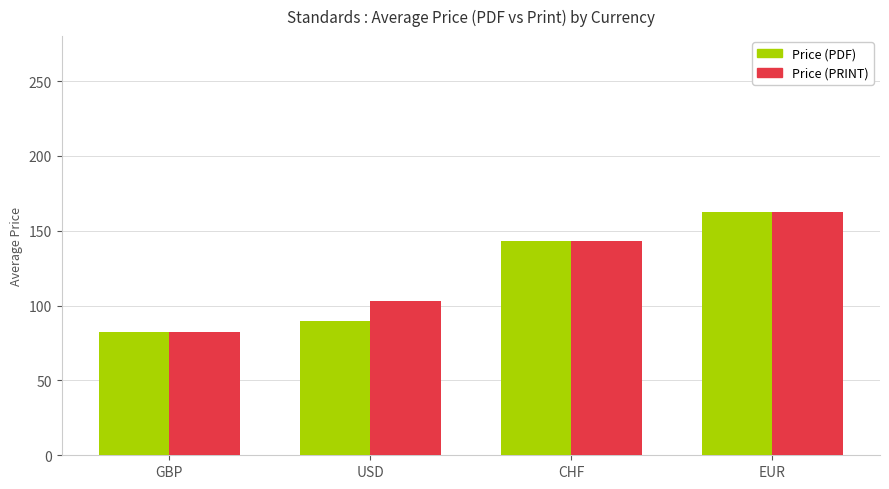

What is the total value across all series at USD?

193.0